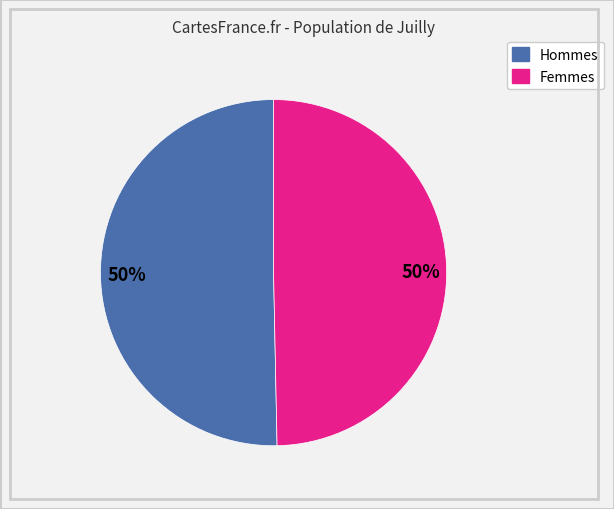

True or false: Femmes accounts for 50% of the total.

True